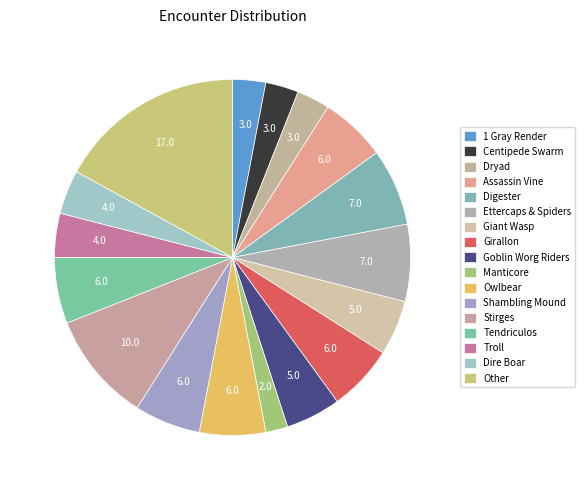

Does Assassin Vine represent more than half of the total?

No